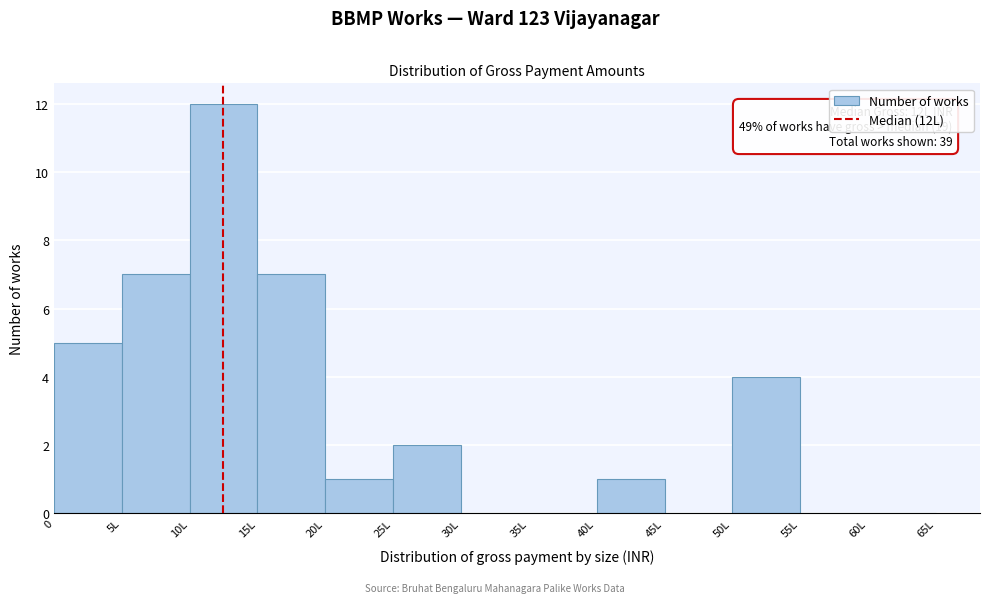

Reading left to right, list all the values displayed in this chart.

0=5	5L=7	10L=12	15L=7	20L=1	25L=2	30L=0	35L=0	40L=1	45L=0	50L=4	55L=0	60L=0